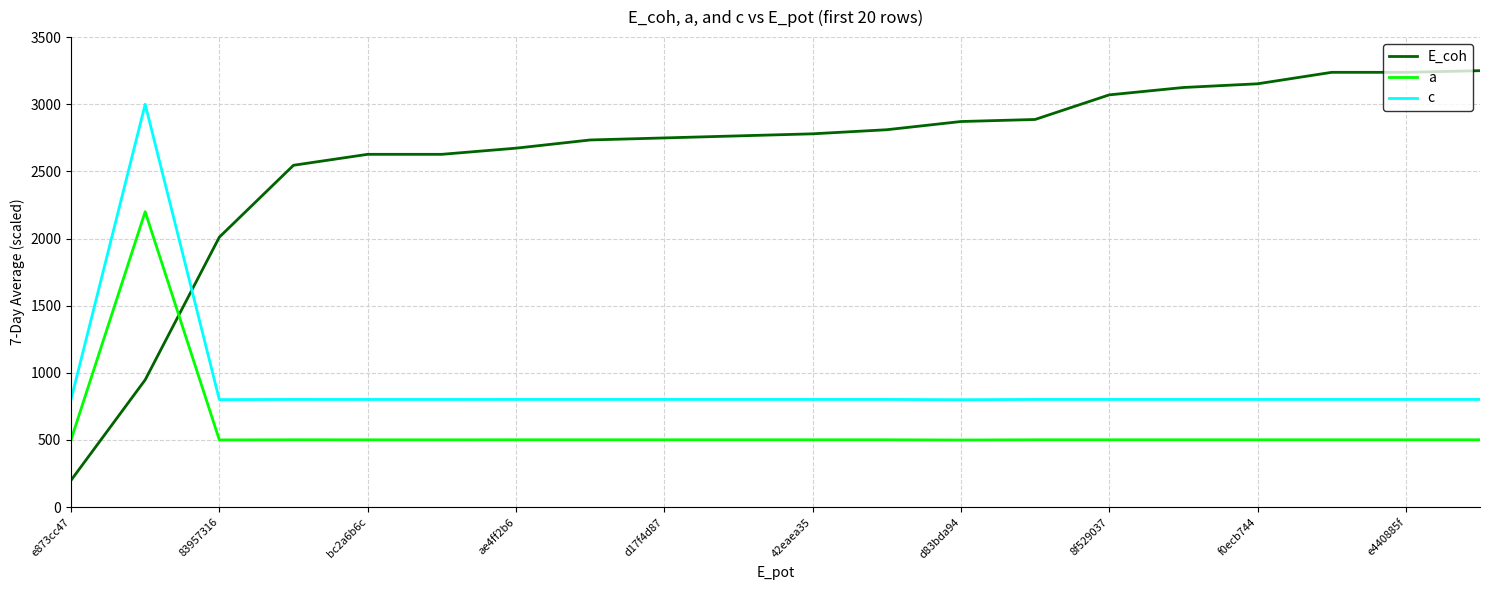

What is the minimum value for E_coh?

200.0